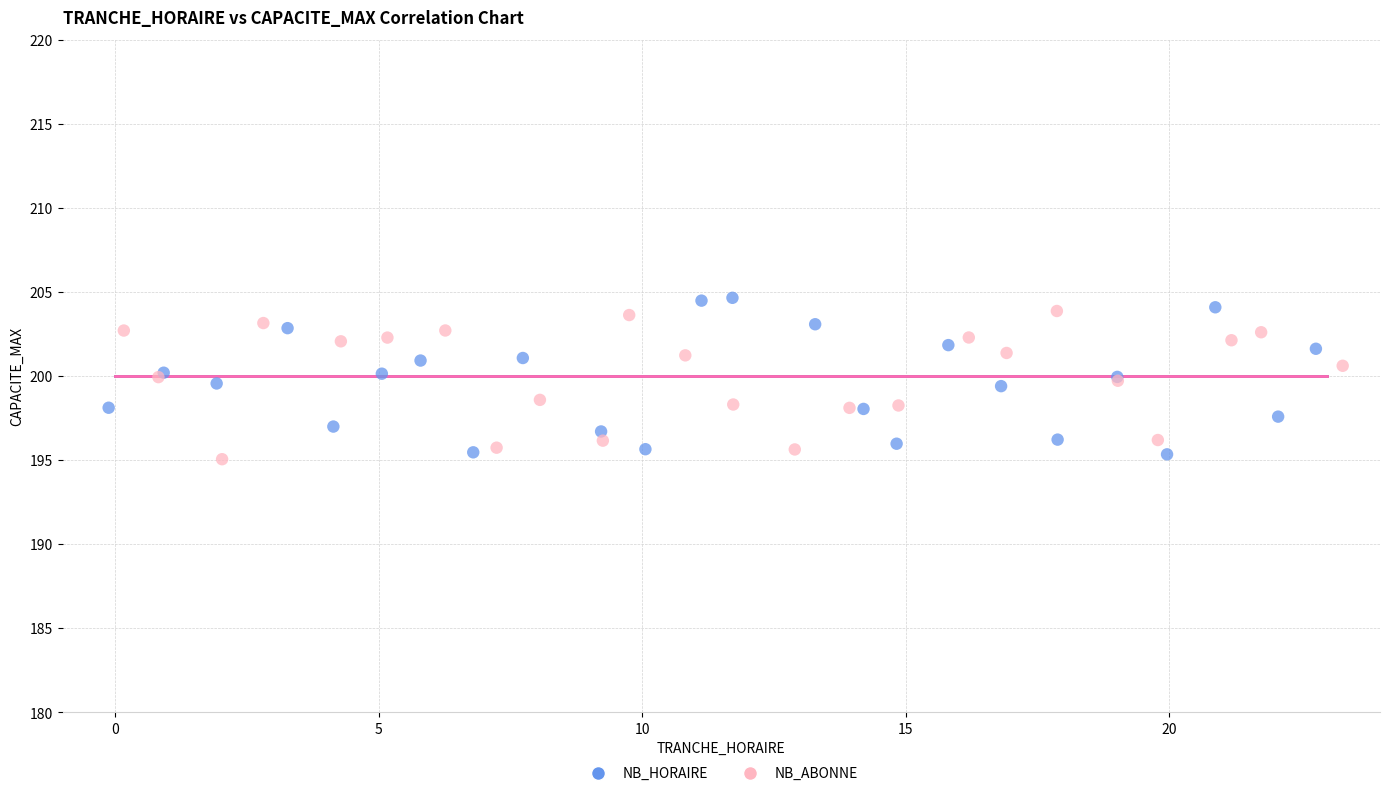

Which series contains the highest Y value?

NB_HORAIRE